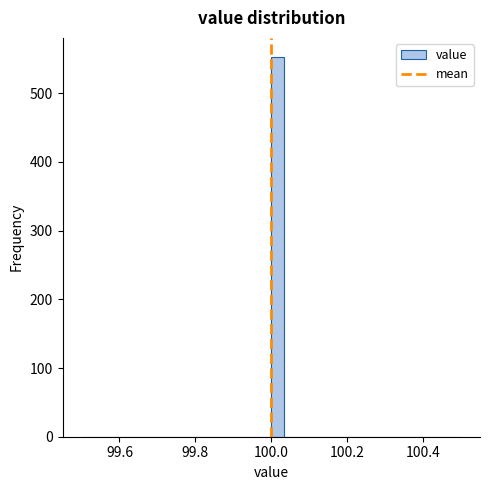

Around what value on the x-axis is the tallest bar? Give the approximate position of its centre, as read against the axis.

100.02